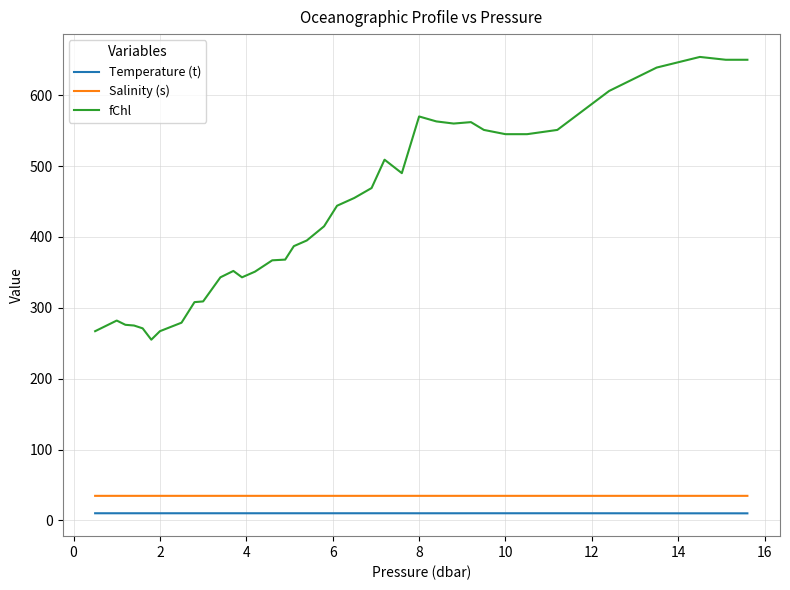

At how many categories does at least one series exceed 530?

13